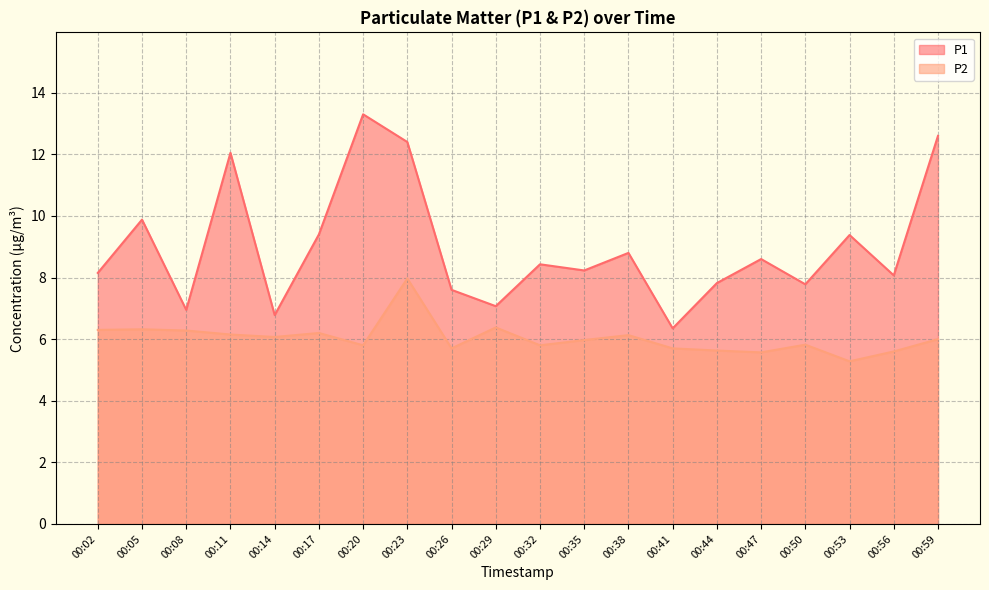

Which category has the highest value across all series?

00:20